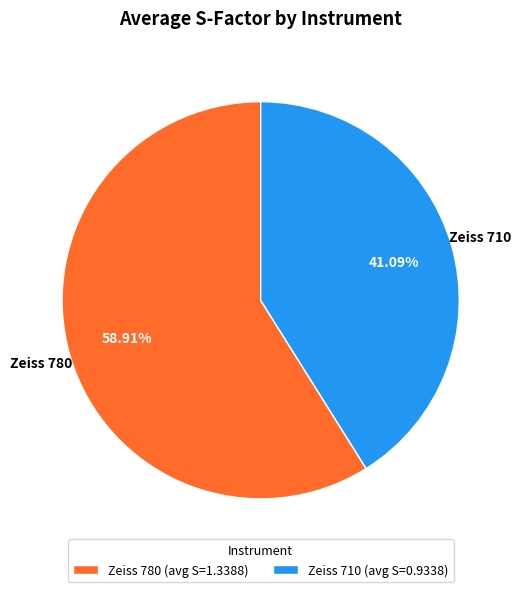

The Zeiss 780 slice represents 52% of the pie. True or false?

False